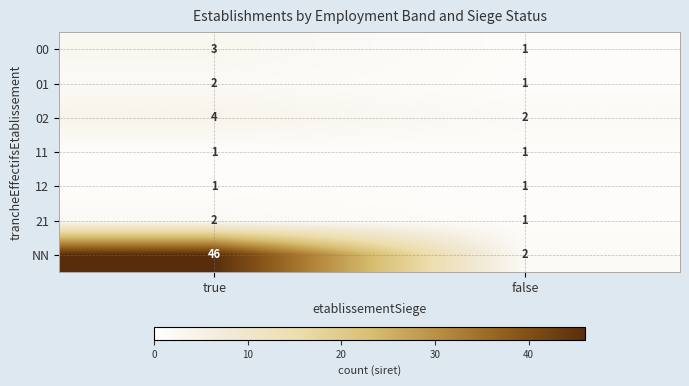

Is it true that 21 equals 3 at true?

False